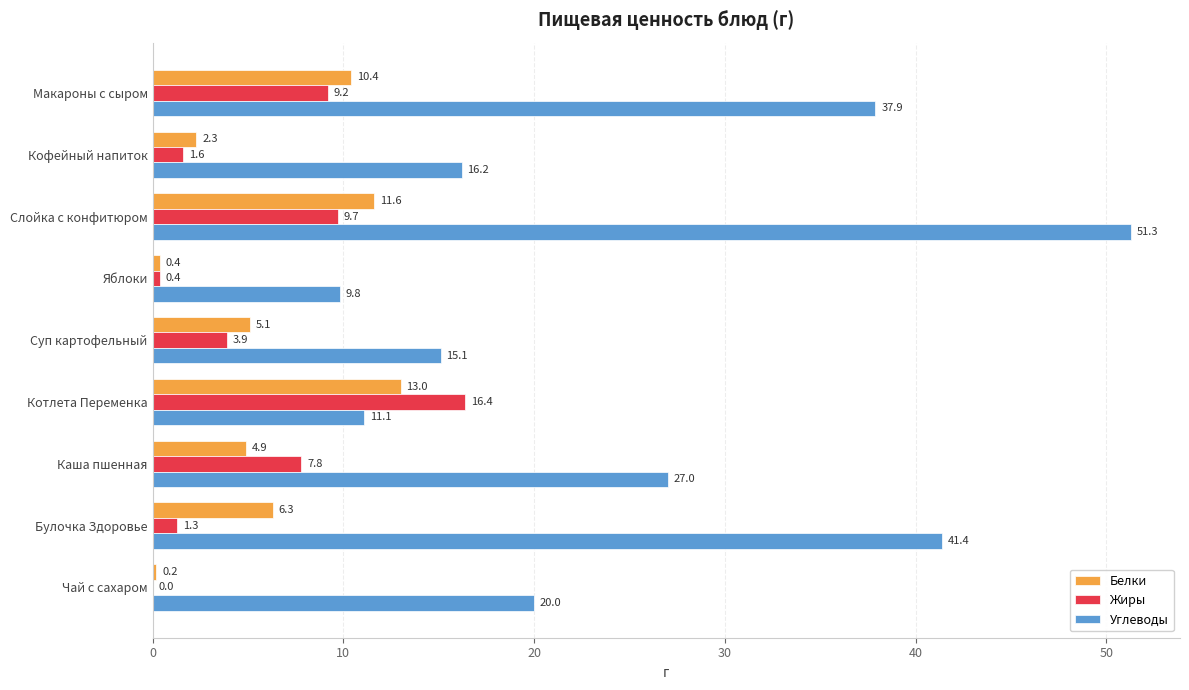

Which series has the widest spread of values?

Углеводы